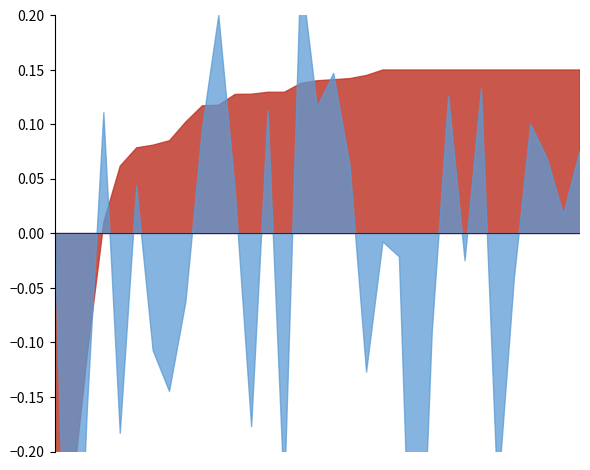

Does the chart display data point markers on the line(s)?

No